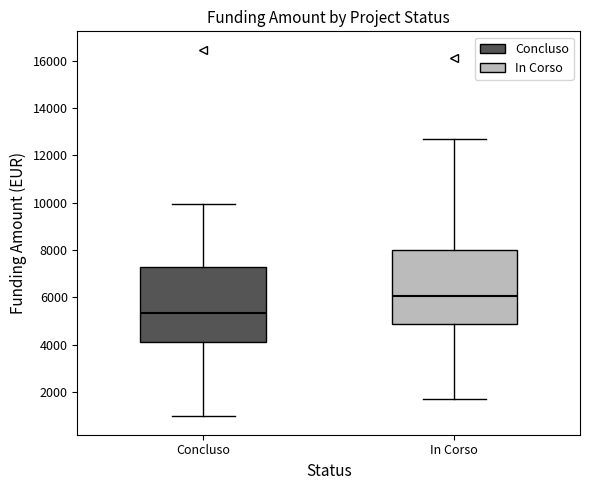

Reading left to right, read every box against the y-axis: the position of its median line, the range the box covers, and the ends of its whiskers. The values are not printed on the chart, so give them approximately, as read against the axis.

Concluso: median 5400, box 4200 to 7200, whiskers 1000 to 10000
In Corso: median 6000, box 4800 to 8000, whiskers 1800 to 12600